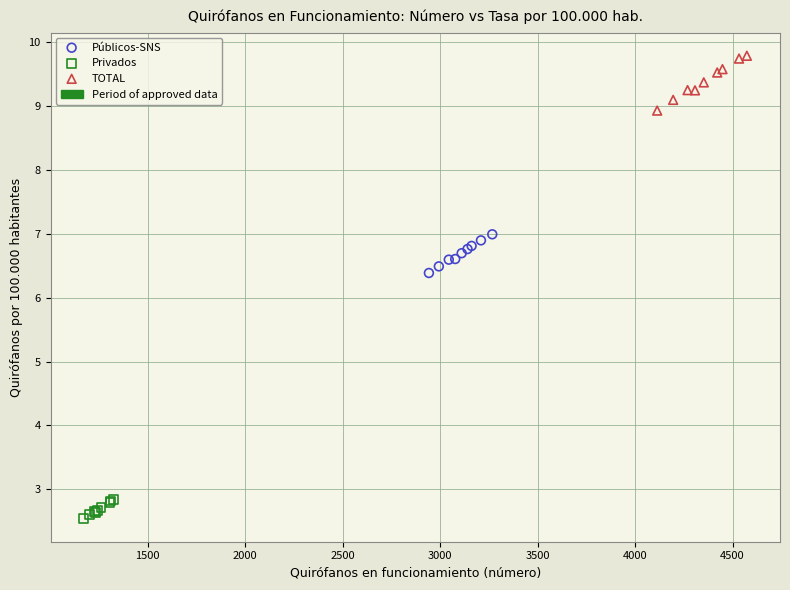

Which series reaches the maximum Y coordinate?

TOTAL